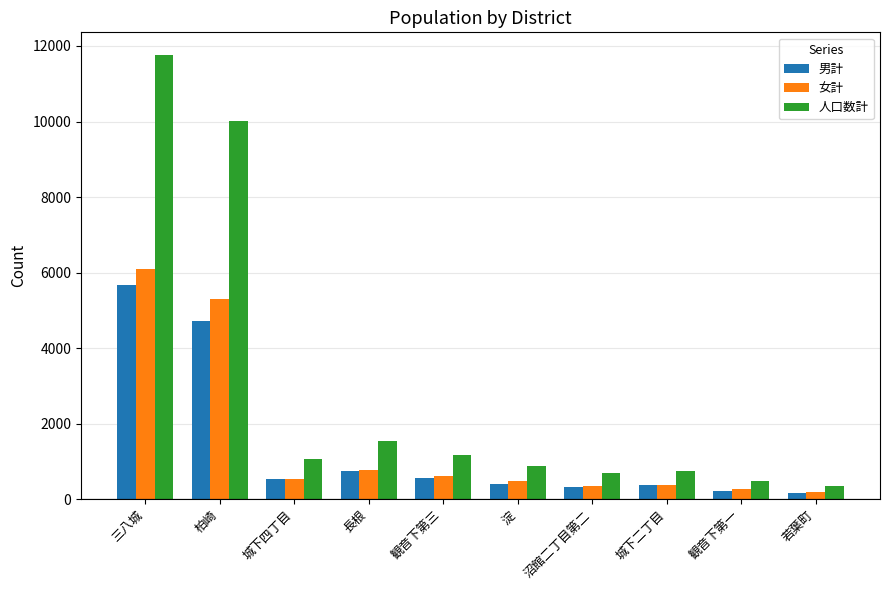

What is the difference between the maximum and minimum values in the 人口数計 series?

11430